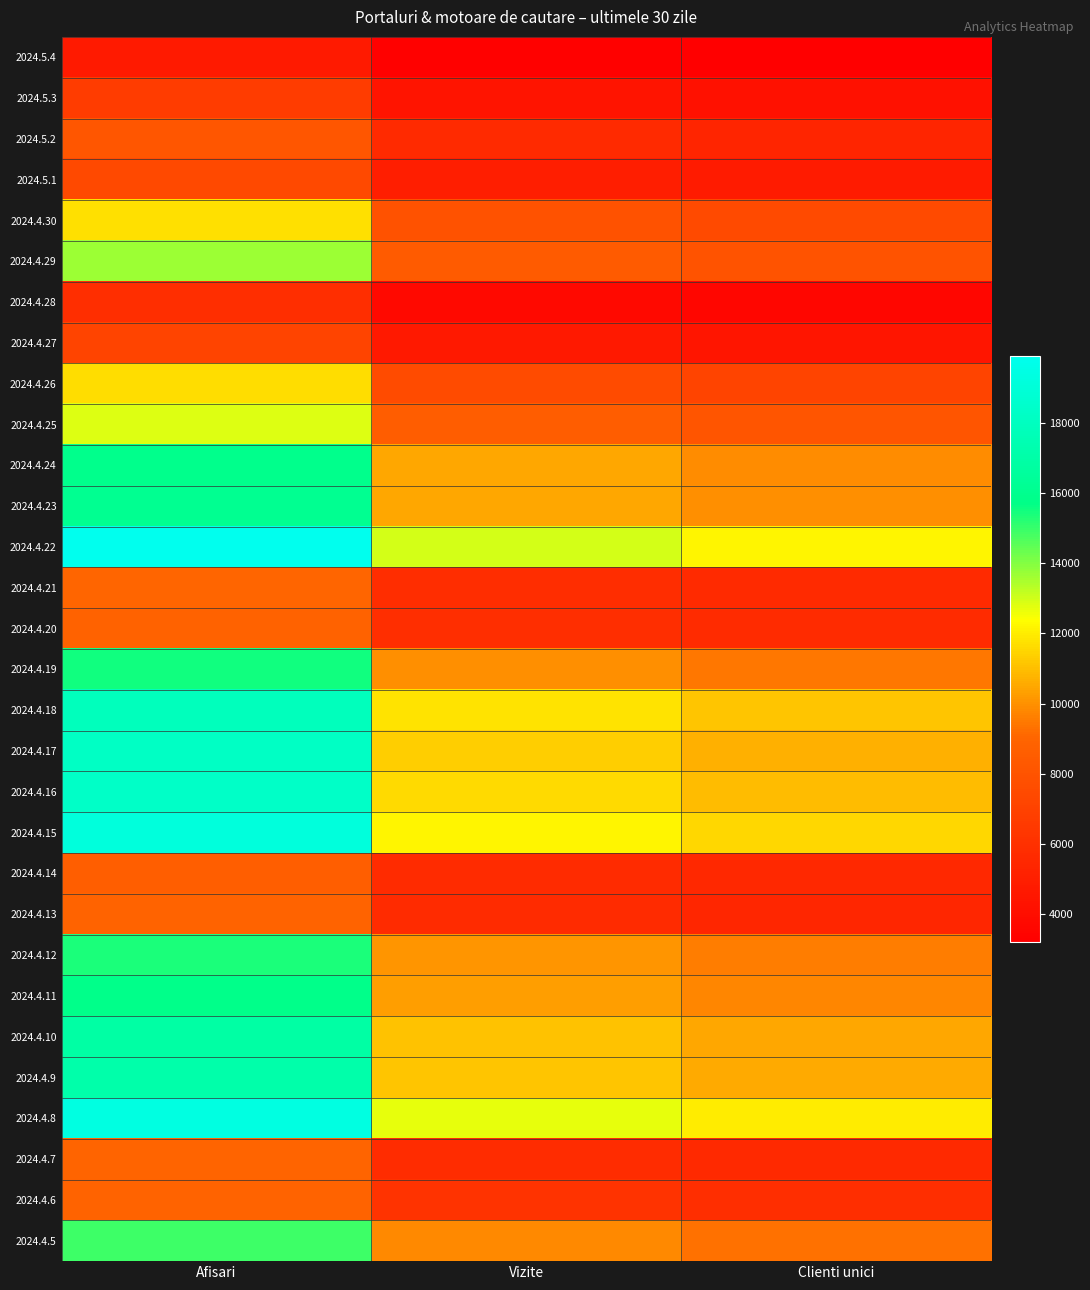

What is the smallest value displayed?

3194